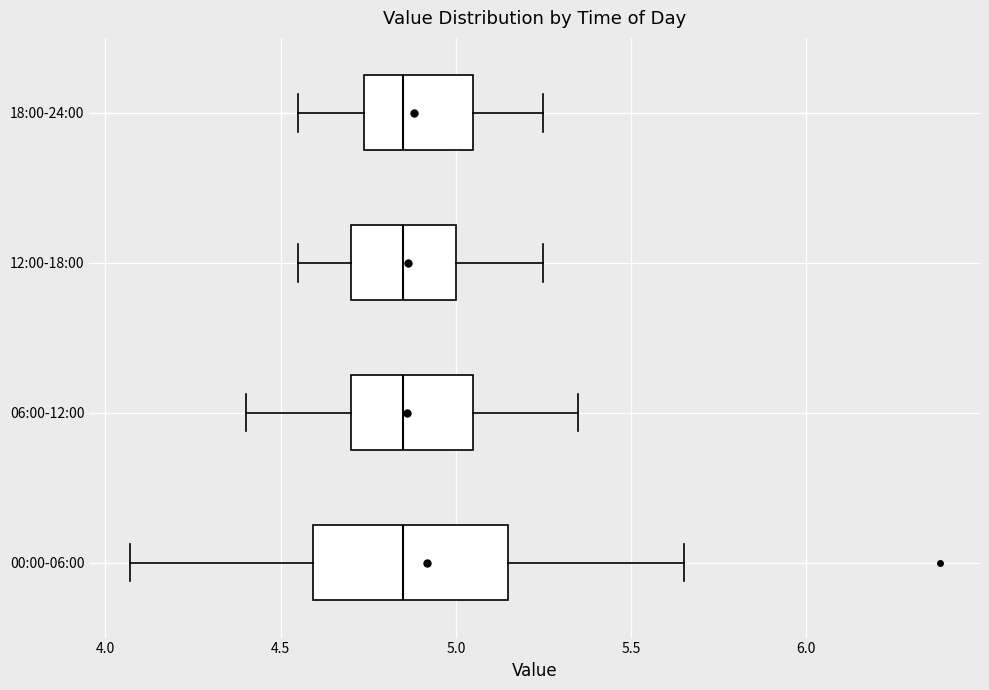

Where is the left edge of the box for 18:00-24:00 on the x-axis? The values are not printed on the chart, so give them approximately, as read against the axis.

4.75